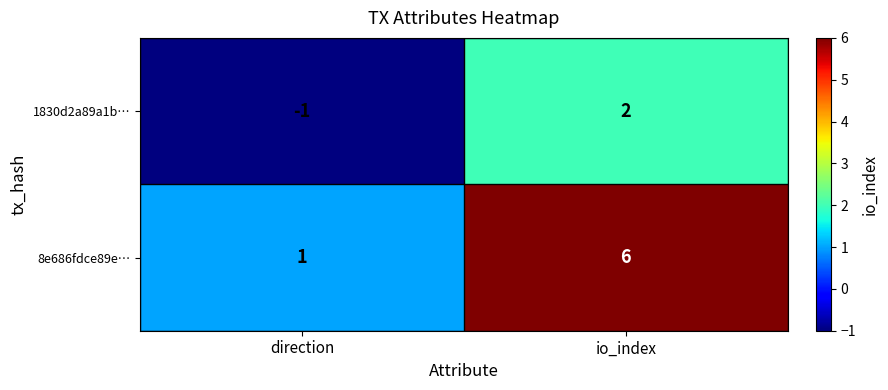

List the series in order of their peak value, lowest first.

1830d2a89a1b…, 8e686fdce89e…